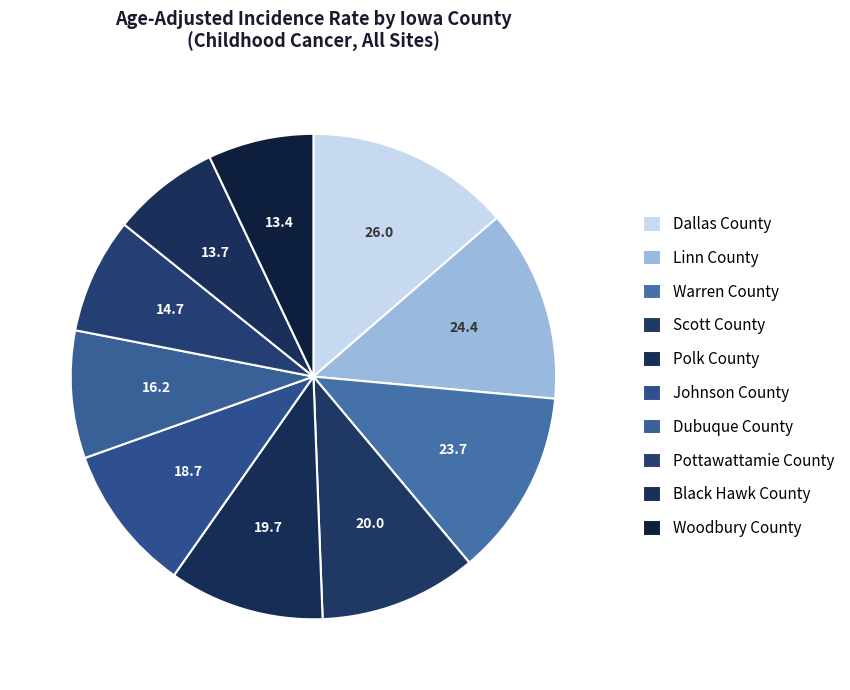

Does any single category account for the majority?

No